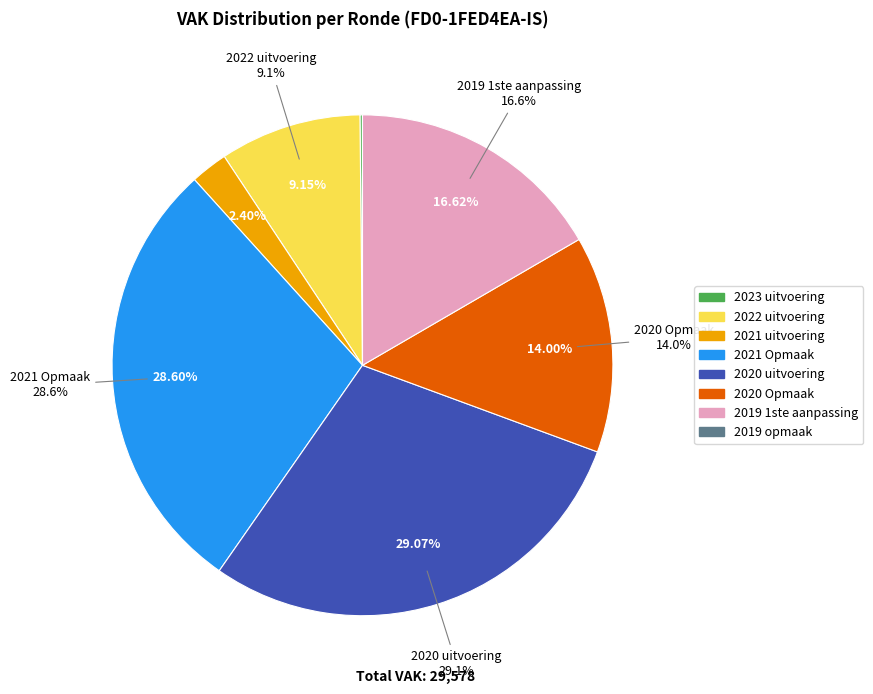

How many slices are in this pie chart?

8